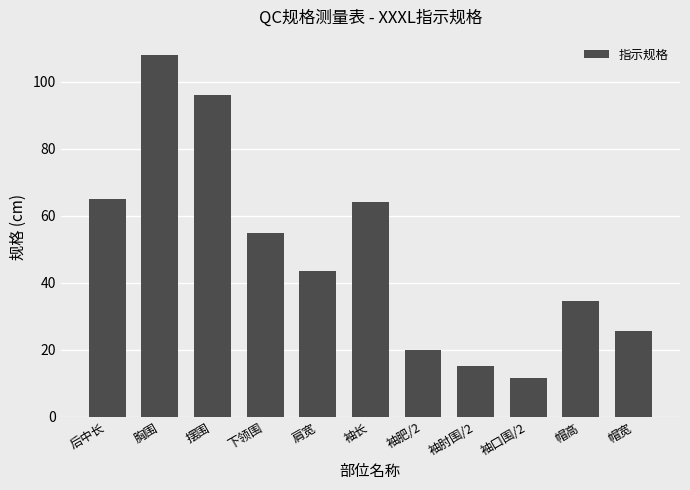

Which label corresponds to the smallest value in the chart?

袖口围/2